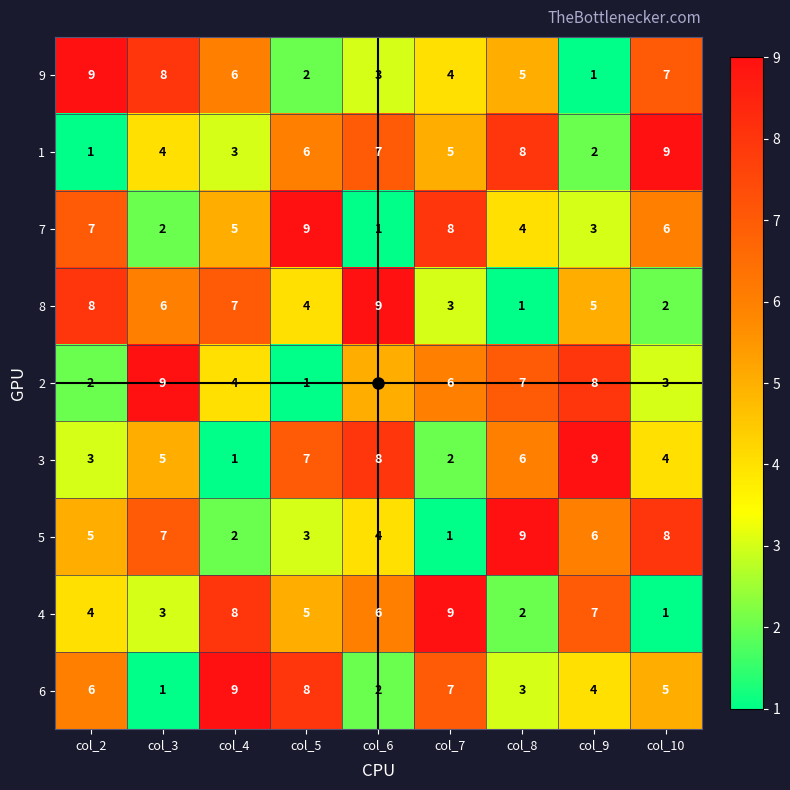

Where does the 7 series first go above 5?

col_2